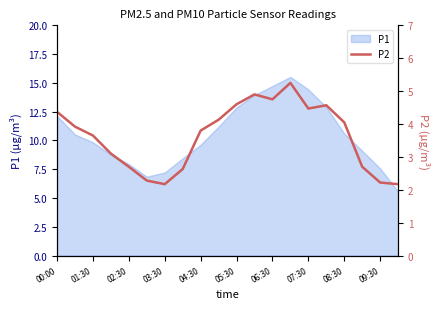

The value of P1 at 00:00 is 16.0. True or false?

False